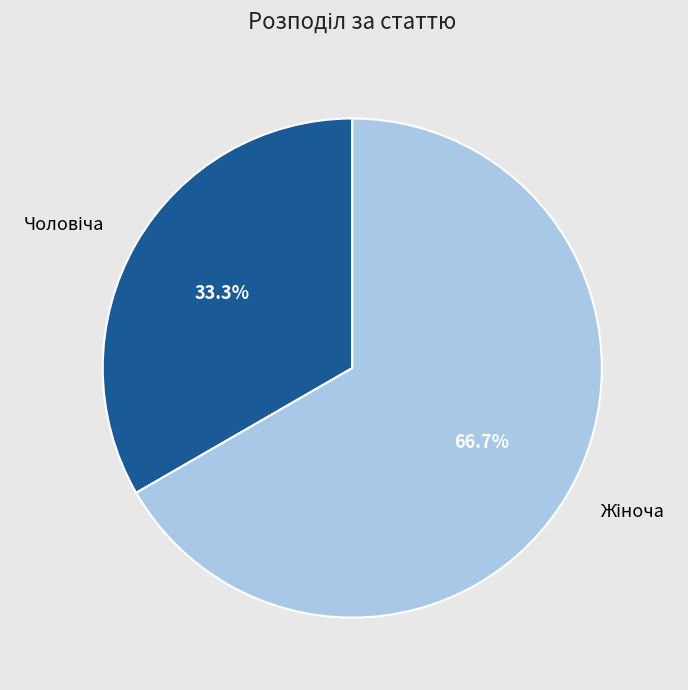

Does any single category account for the majority?

Yes